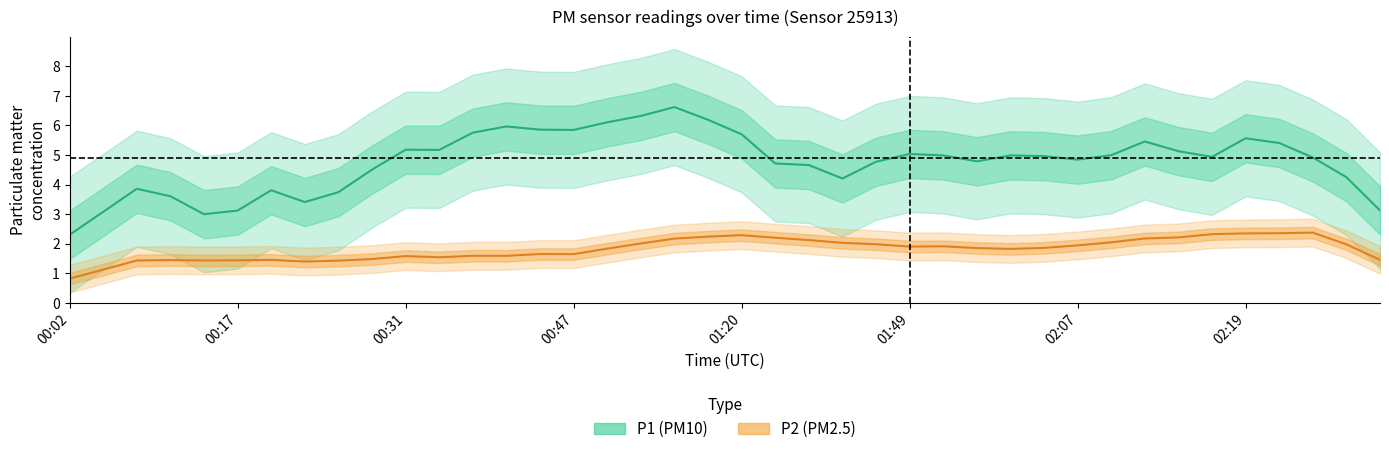

At 00:36, list the series in order from smallest to largest.

P2, P1